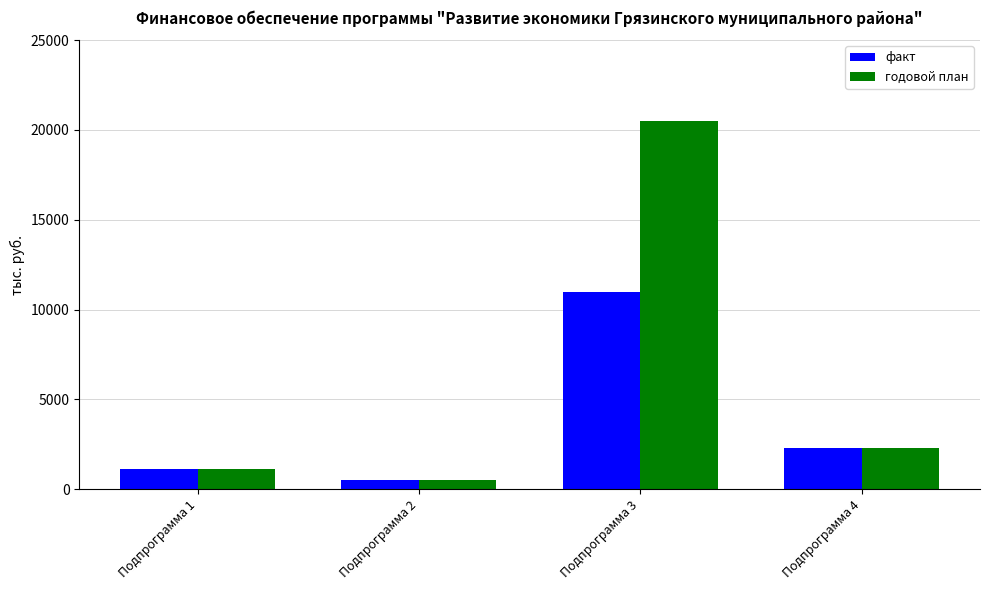

What is the difference between the highest and lowest values at Подпрограмма 3?

9567.3